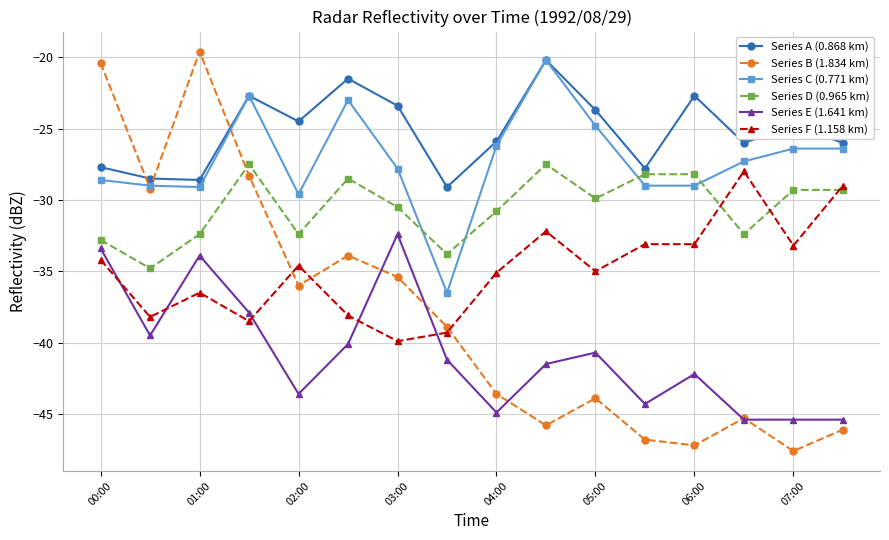

What is the sum of all Series B (1.834 km) values?

-608.0